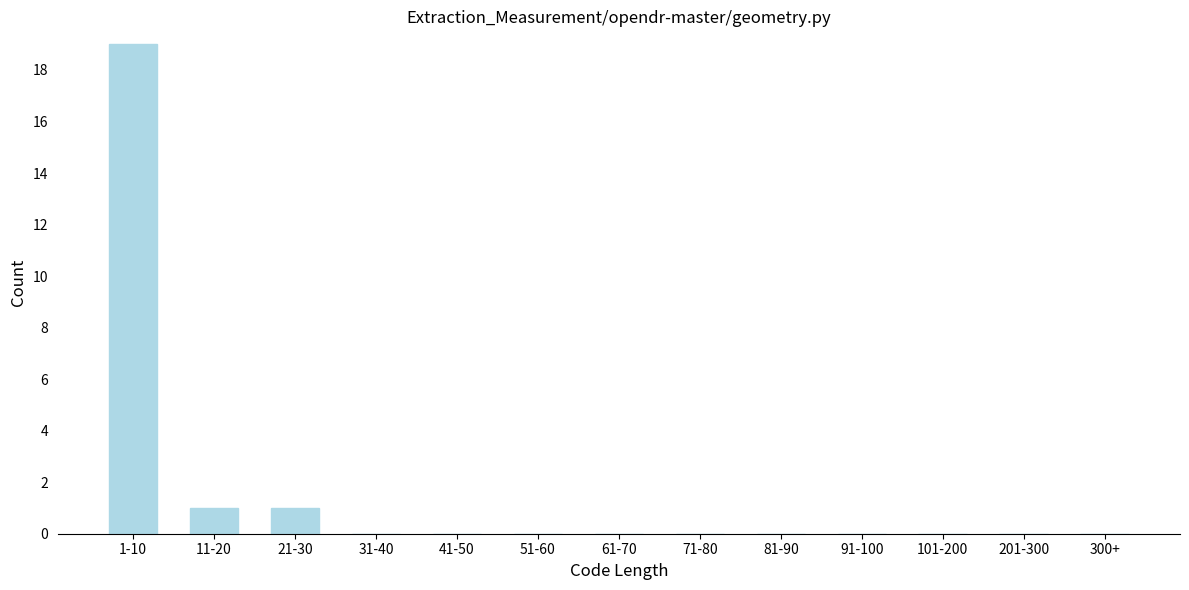

Reading right to left, list all the values displayed in this chart.

300+=0	201-300=0	101-200=0	91-100=0	81-90=0	71-80=0	61-70=0	51-60=0	41-50=0	31-40=0	21-30=1	11-20=1	1-10=19